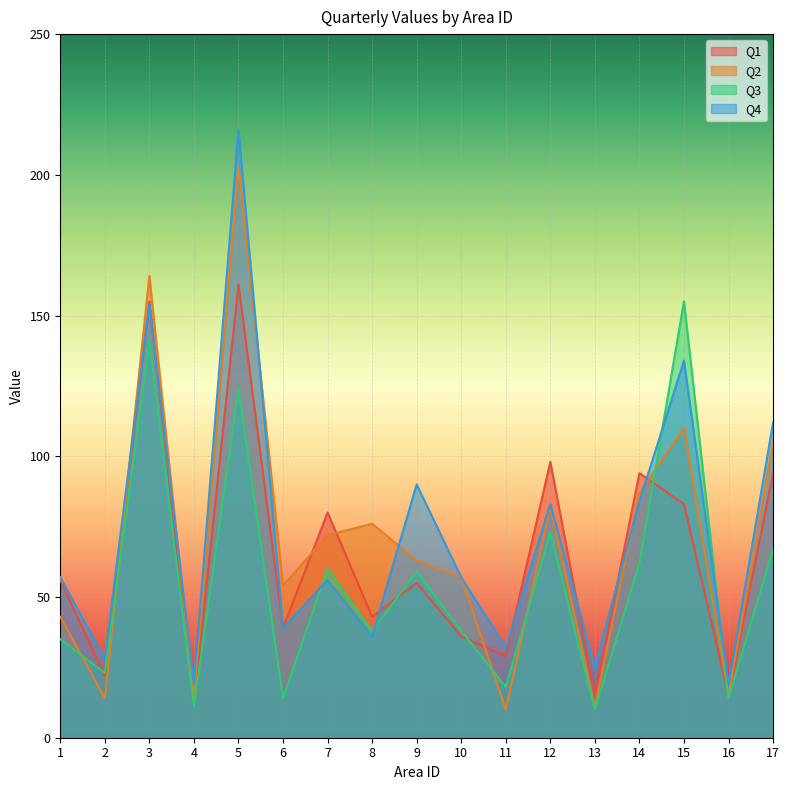

What is the difference between the maximum and minimum values in the Q3 series?

145